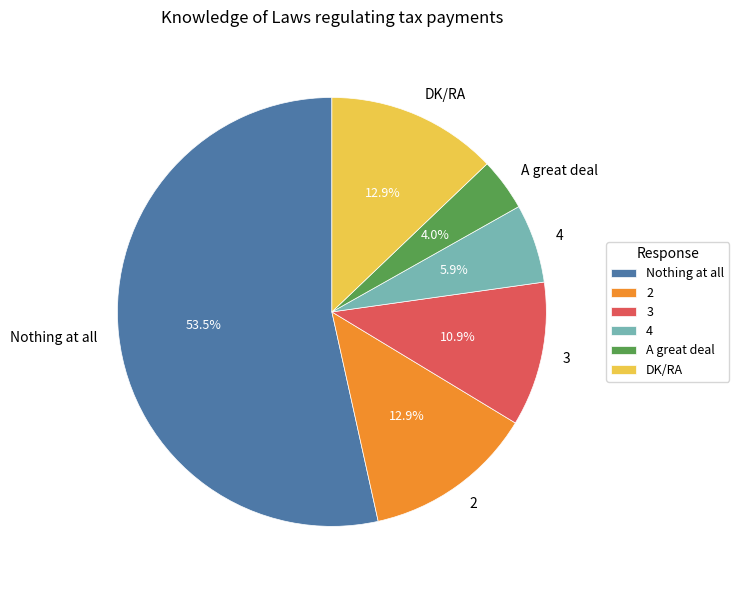

What percentage is NOT represented by DK/RA?

87.1%